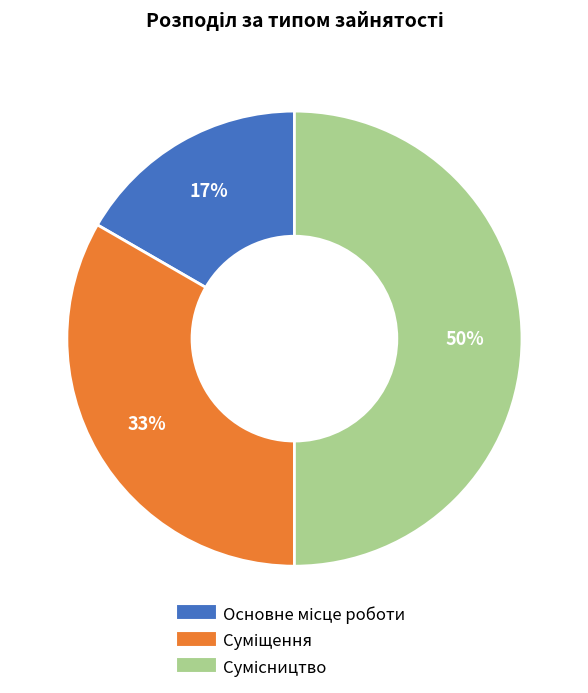

To the nearest percent, what is the average slice percentage?

33%